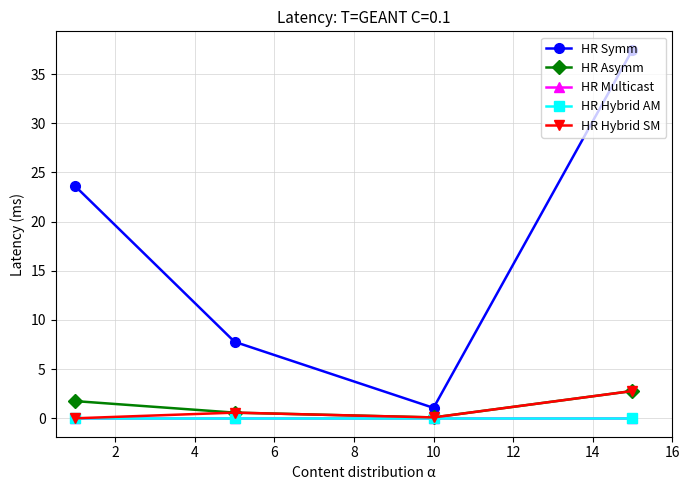

True or false: HR Symm and HR Multicast intersect in this chart.

False